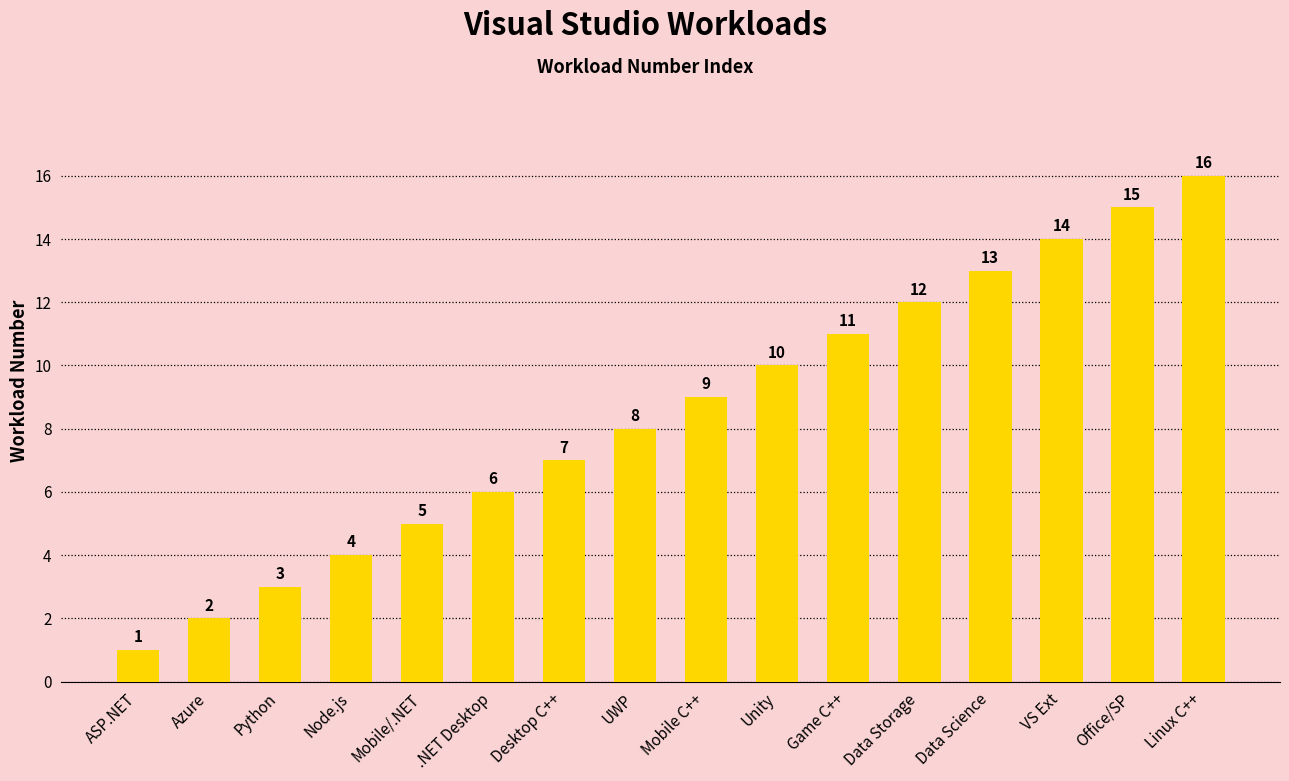

What is the maximum value shown in the chart?

16